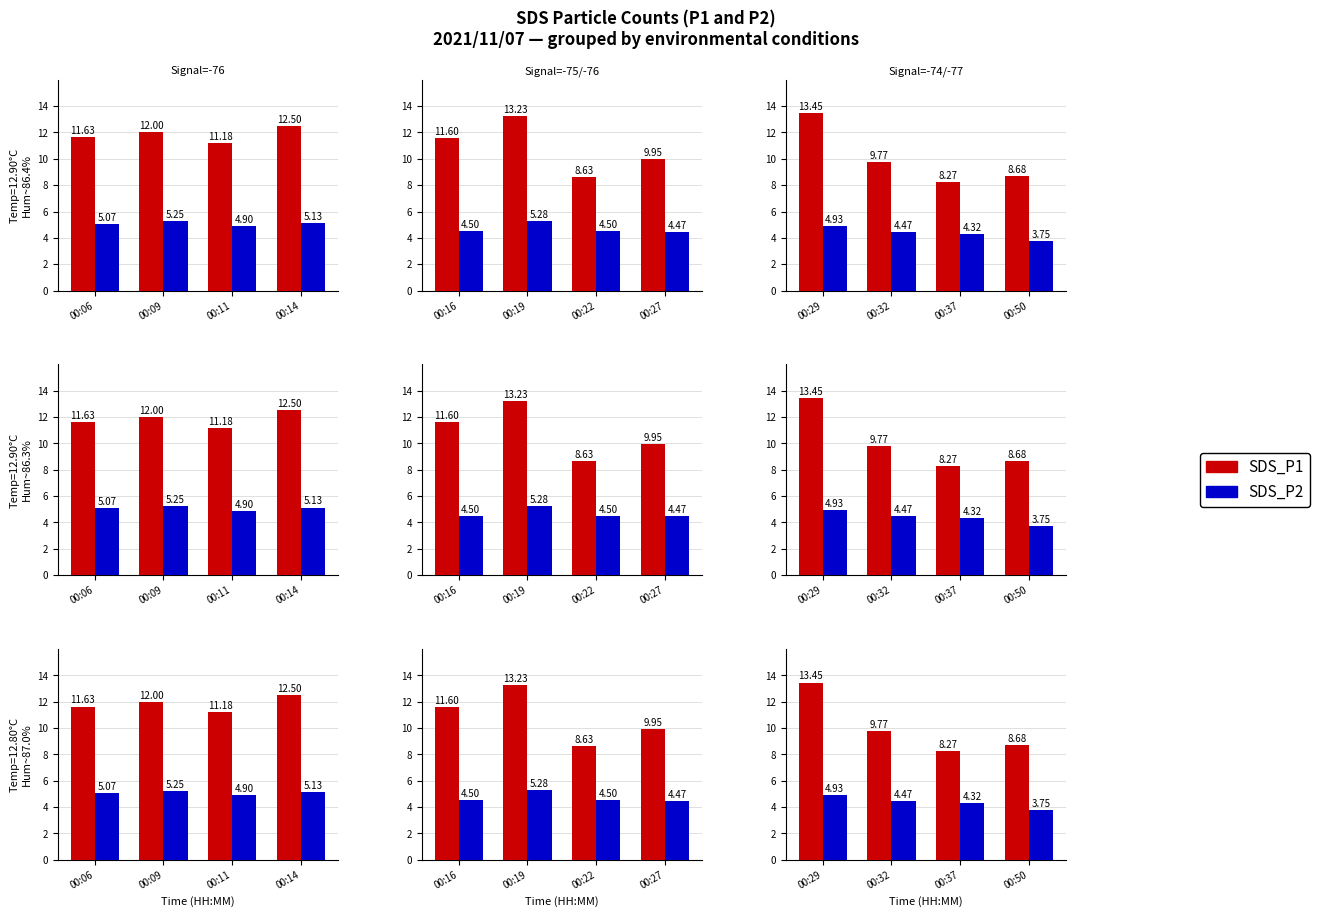

How many bars are there in each group?

2